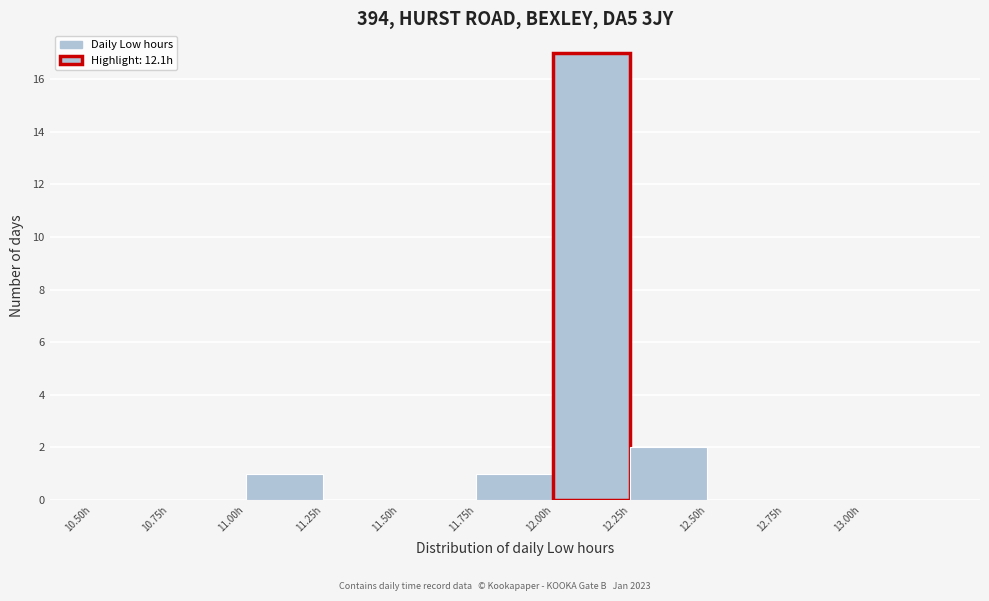

Reading left to right, list every bar in this chart as the range it spans on the x-axis followed by its height. The values are not printed on the chart, so give them approximately, as read against the axis.

10.50 to 10.75: 0
10.75 to 11.00: 0
11.00 to 11.25: 1
11.25 to 11.50: 0
11.50 to 11.75: 0
11.75 to 12.00: 1
12.00 to 12.25: 17
12.25 to 12.50: 2
12.50 to 12.75: 0
12.75 to 13.00: 0
13.00 to 13.25: 0